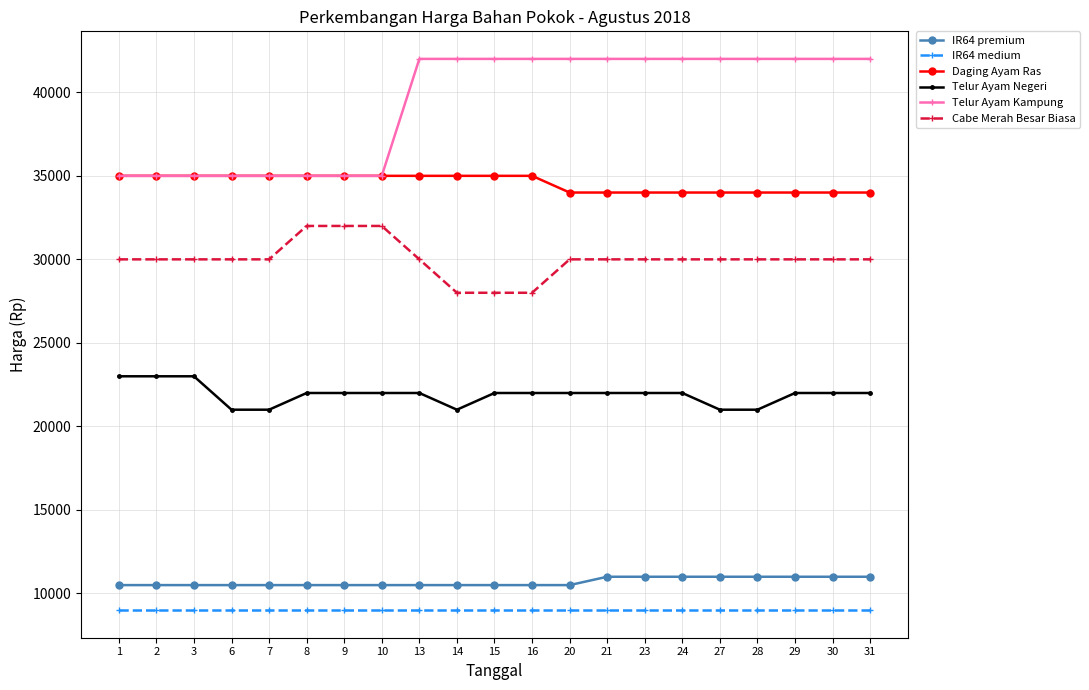

Reading right to left, list all the values displayed in this chart.

IR64 premium: 11000	11000	11000	11000	11000	11000	11000	11000	10500	10500	10500	10500	10500	10500	10500	10500	10500	10500	10500	10500	10500
IR64 medium: 9000	9000	9000	9000	9000	9000	9000	9000	9000	9000	9000	9000	9000	9000	9000	9000	9000	9000	9000	9000	9000
Daging Ayam Ras: 34000	34000	34000	34000	34000	34000	34000	34000	34000	35000	35000	35000	35000	35000	35000	35000	35000	35000	35000	35000	35000
Telur Ayam Negeri: 22000	22000	22000	21000	21000	22000	22000	22000	22000	22000	22000	21000	22000	22000	22000	22000	21000	21000	23000	23000	23000
Telur Ayam Kampung: 42000	42000	42000	42000	42000	42000	42000	42000	42000	42000	42000	42000	42000	35000	35000	35000	35000	35000	35000	35000	35000
Cabe Merah Besar Biasa: 30000	30000	30000	30000	30000	30000	30000	30000	30000	28000	28000	28000	30000	32000	32000	32000	30000	30000	30000	30000	30000